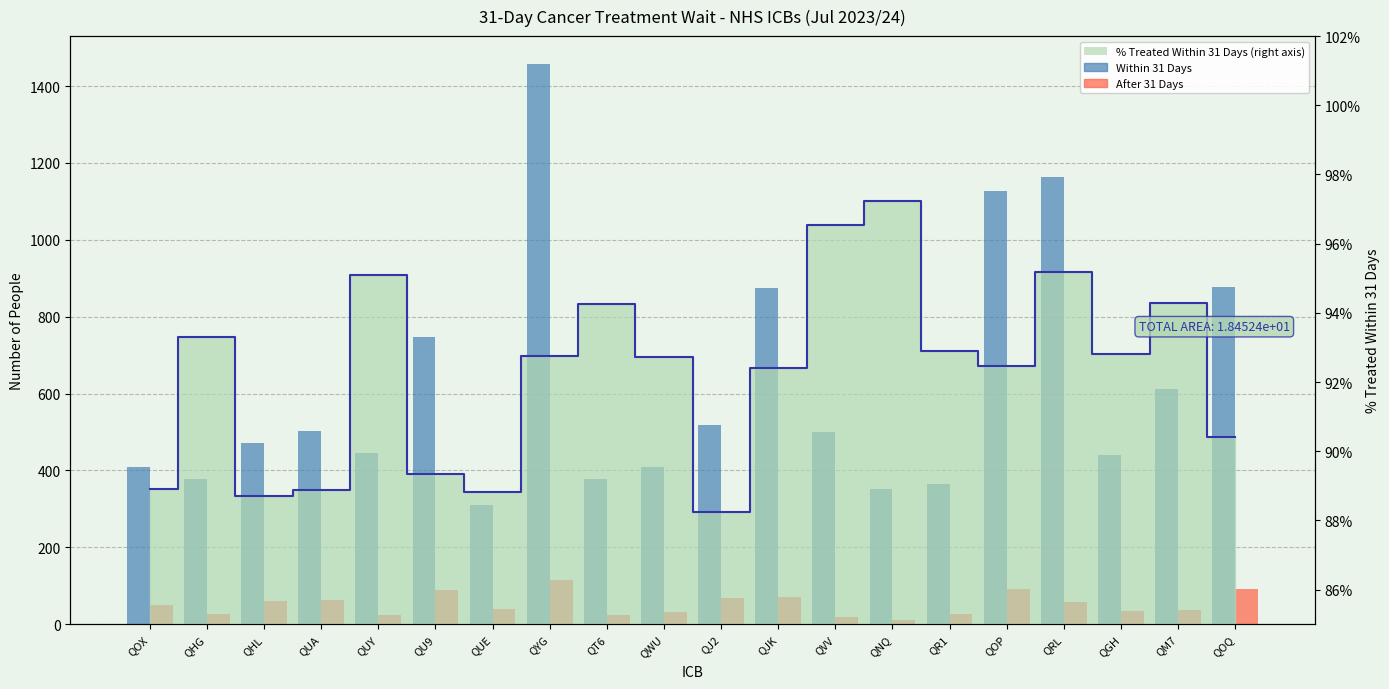

At which category is the sum across all series the highest?

QYG